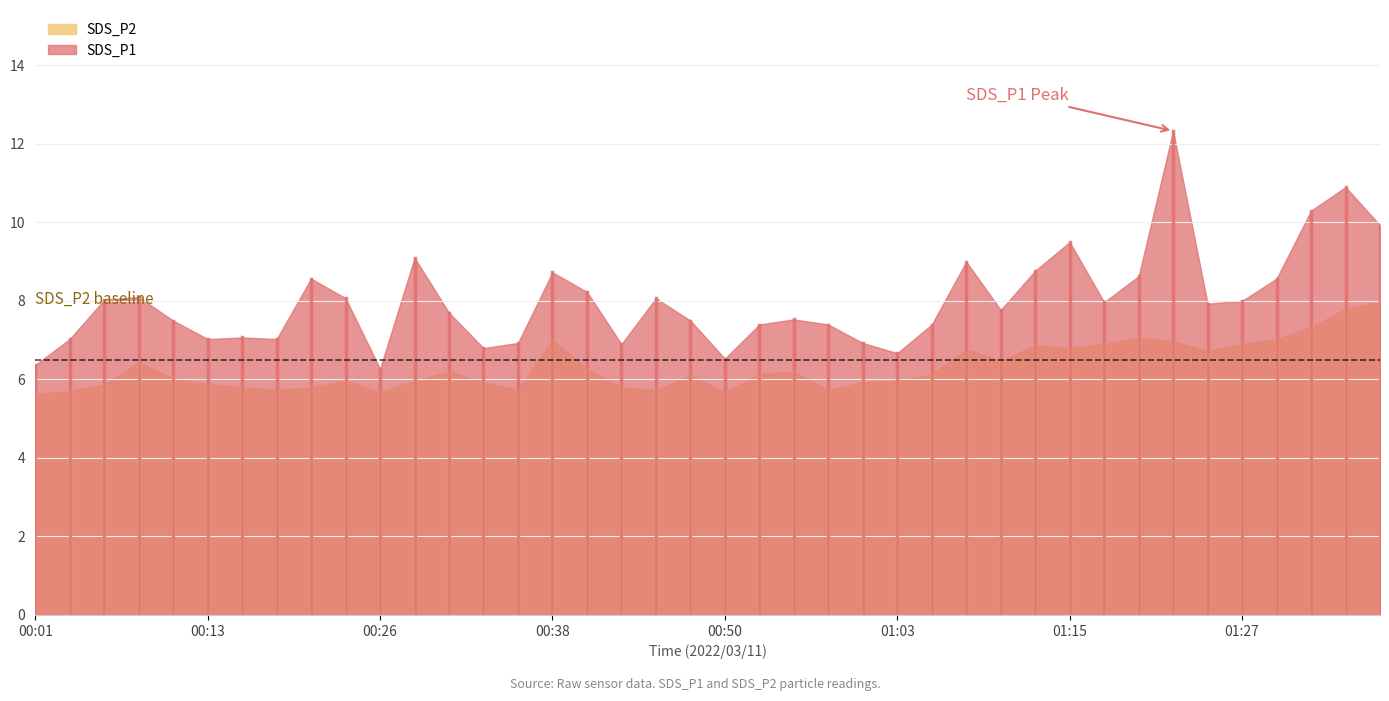

At which label is SDS_P2 closest to 6?

00:11